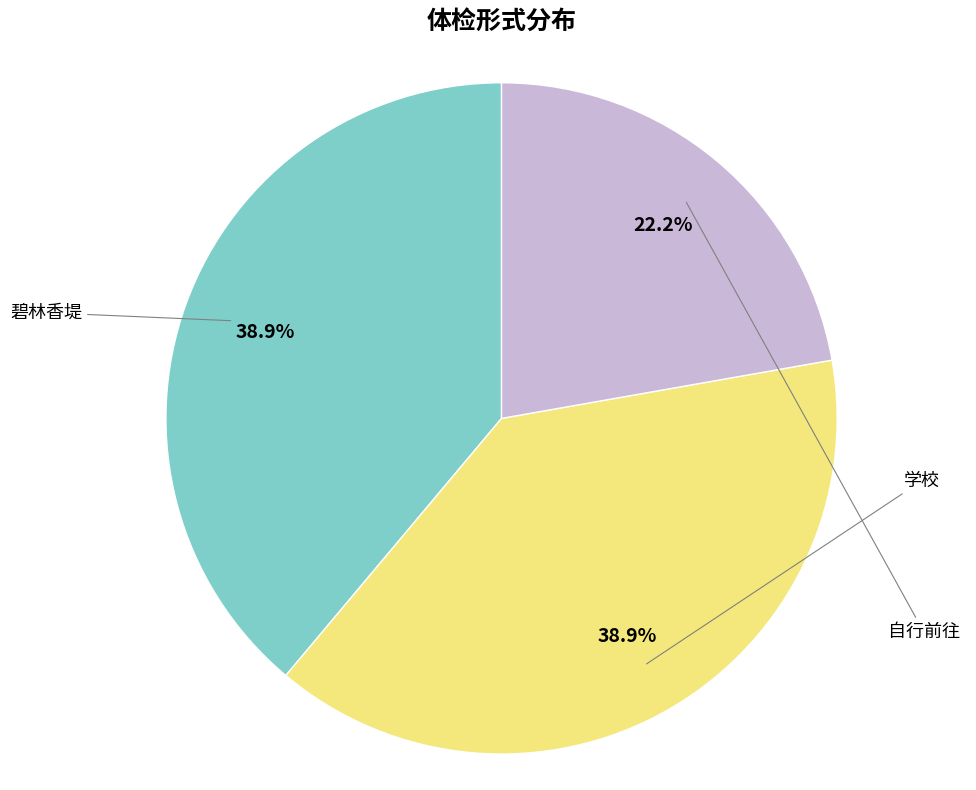

To the nearest percent, what percentage of the pie is 学校?

39%